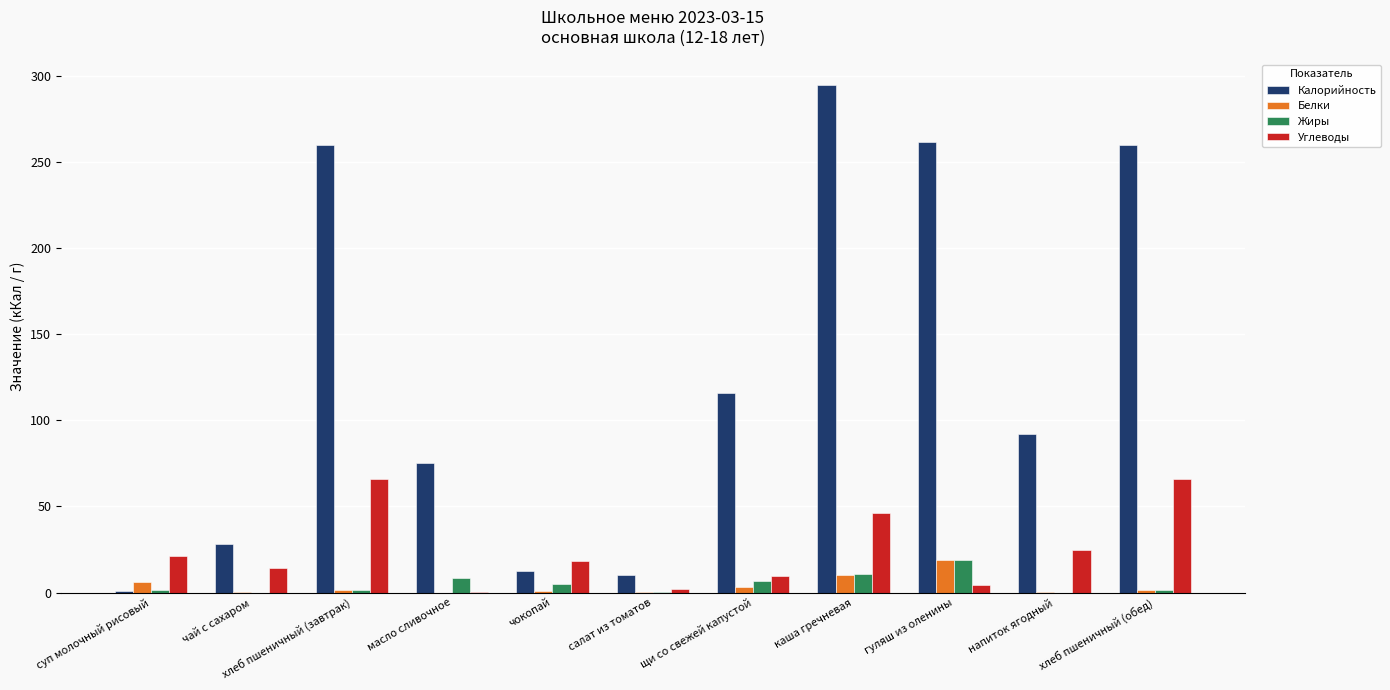

Is it true that Жиры equals 6.9 at щи со свежей капустой?

True